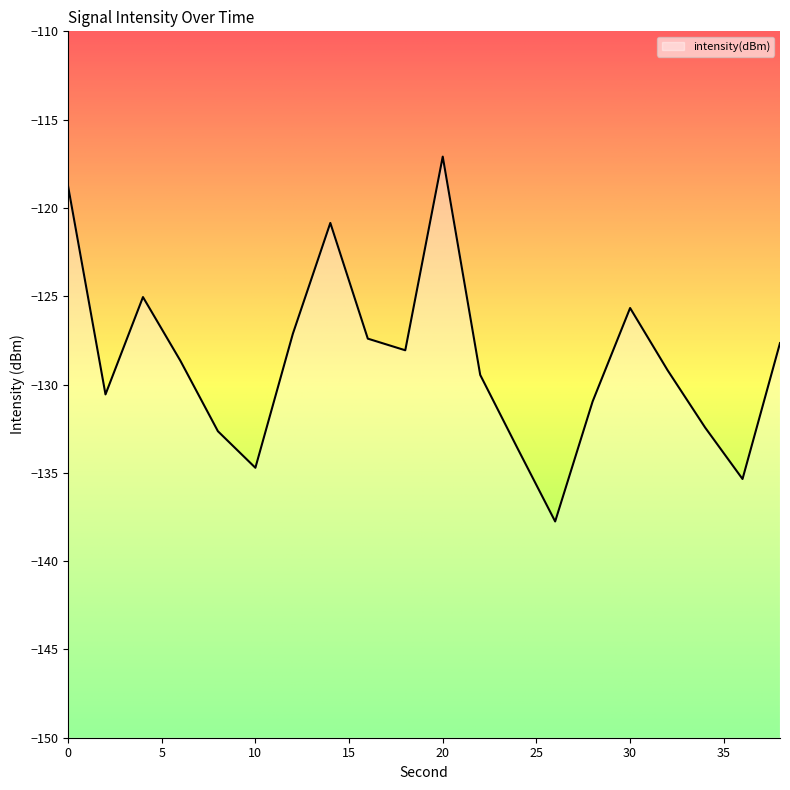

Where is the first local minimum?

2